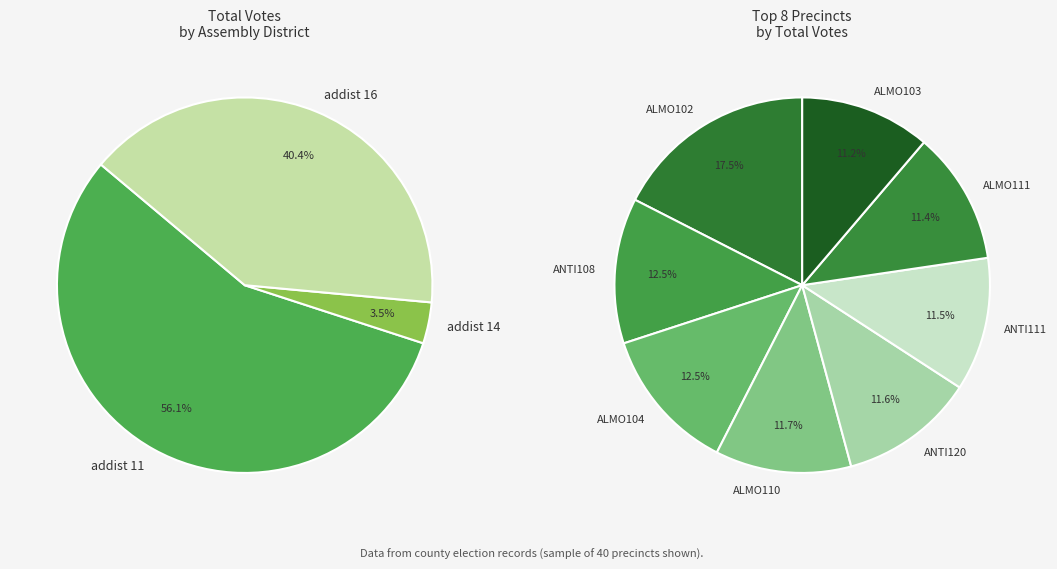

What is the largest slice in the pie chart?

7-ALMO102